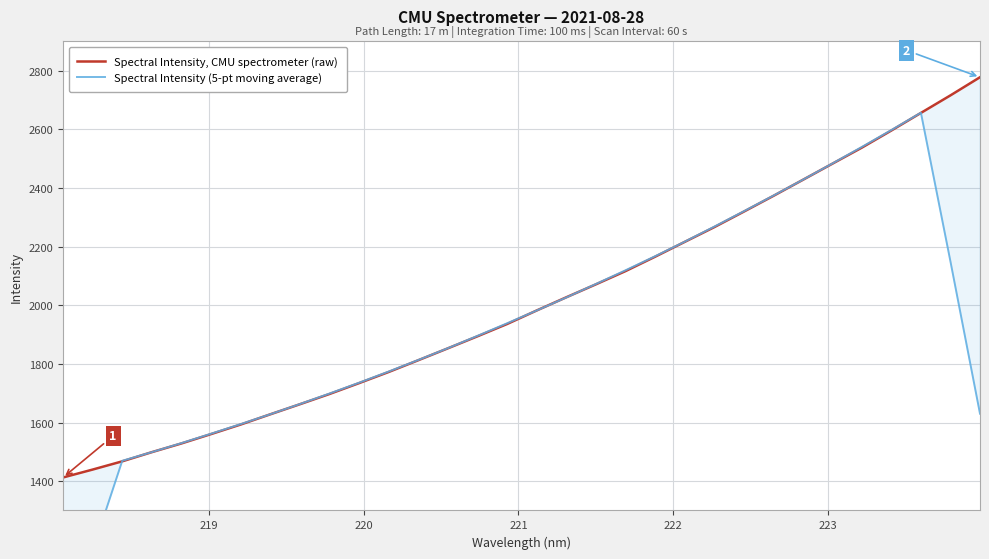

What is the maximum value for Spectral Intensity, CMU spectrometer (raw)?

2777.9